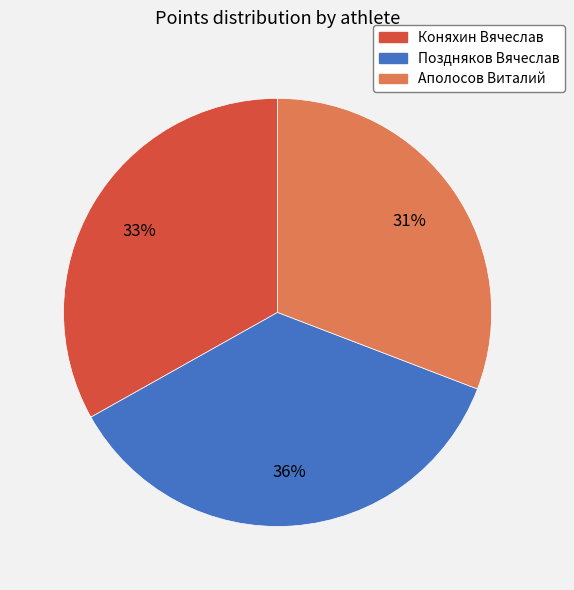

Is Поздняков Вячеслав the majority of the pie?

No